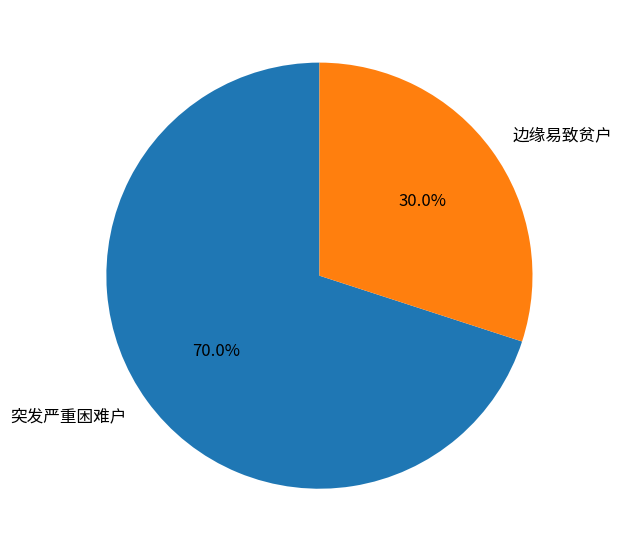

Count the number of slices in the pie.

2